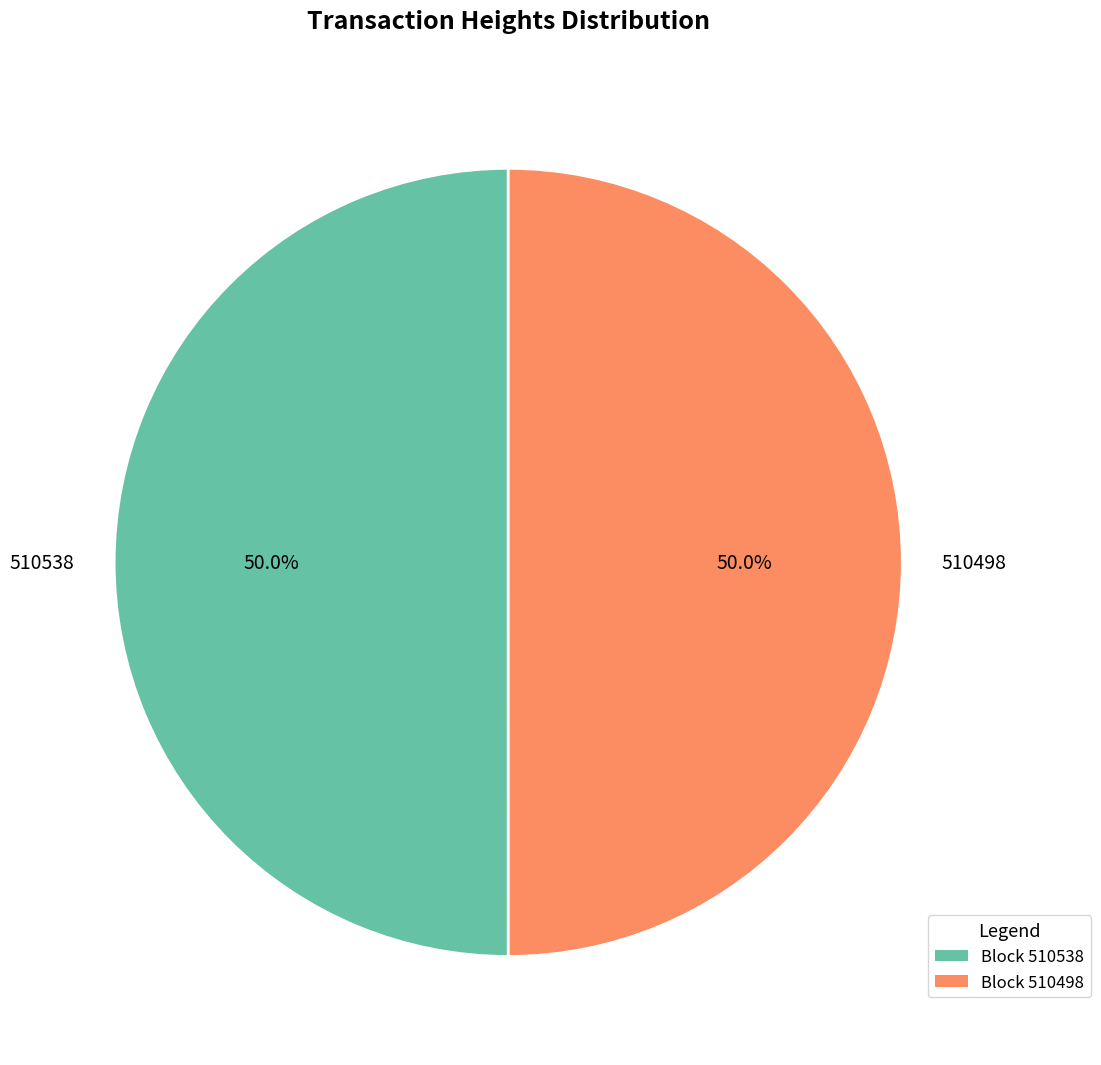

Do 510498 and 510538 together represent more than half of the pie?

Yes